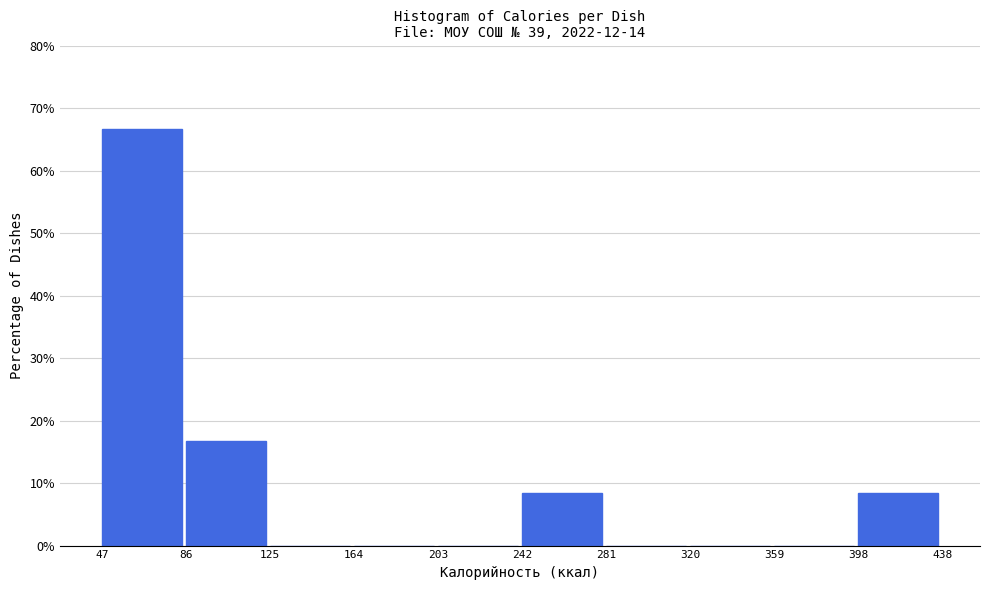

Reading left to right, transcribe this chart: for each bar, give the range it covers on the x-axis and its height. The values are not printed on the chart, so give them approximately, as read against the axis.

47 to 86: 67
86 to 125: 17
125 to 164: 0
164 to 203: 0
203 to 242: 0
242 to 281: 8
281 to 320: 0
320 to 359: 0
359 to 398: 0
398 to 438: 8